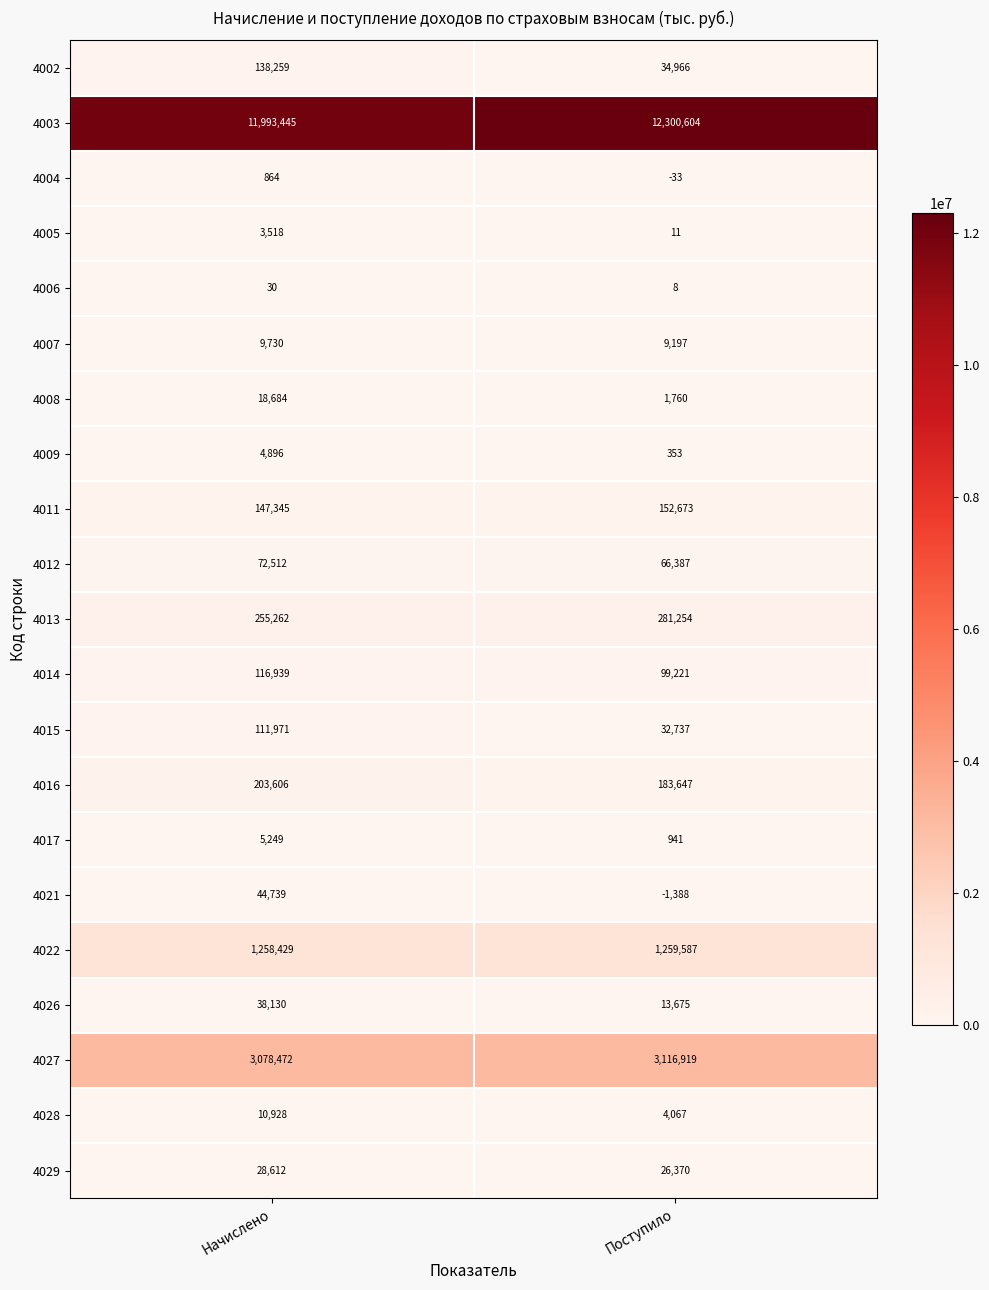

Rank the series by their maximum value, from lowest to highest.

4006, 4004, 4005, 4009, 4017, 4007, 4028, 4008, 4029, 4026, 4021, 4012, 4015, 4014, 4002, 4011, 4016, 4013, 4022, 4027, 4003